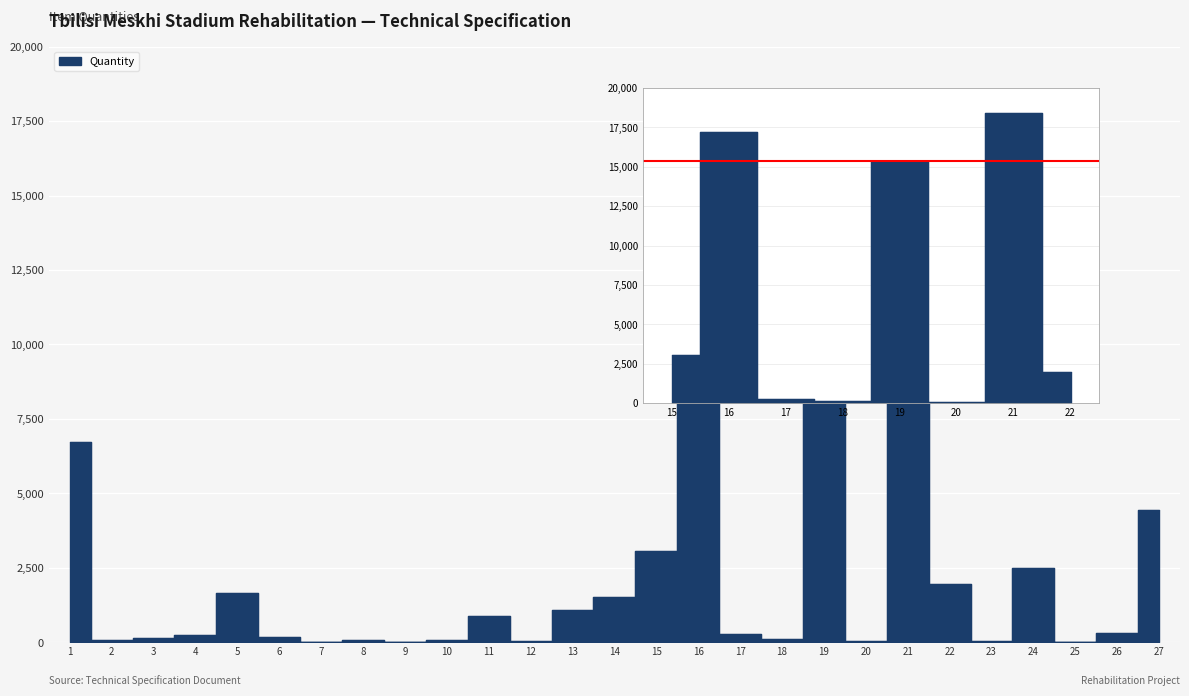

Where is the first local maximum?

5